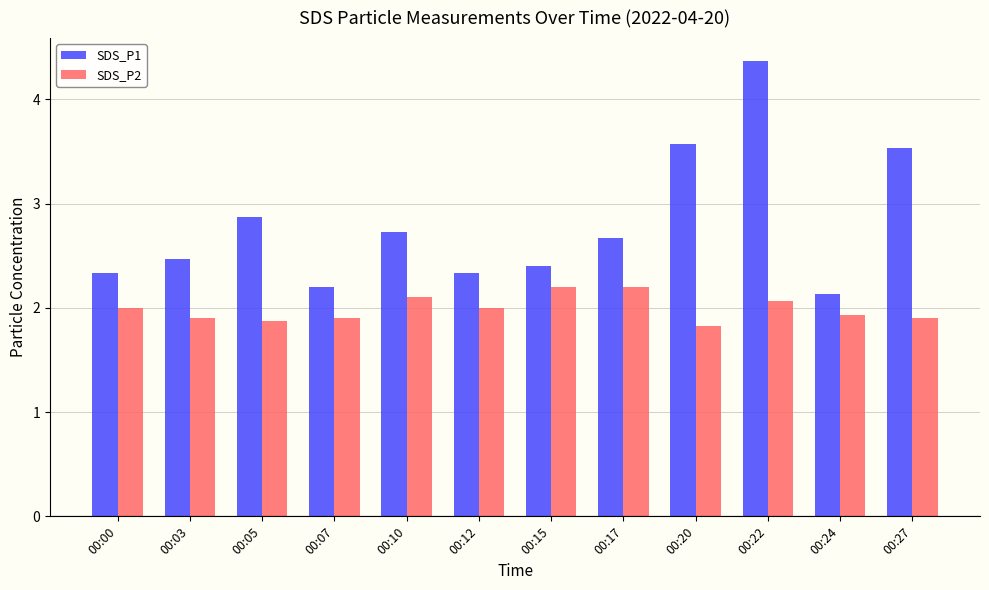

The SDS_P2 series shows 1.9 at 00:27. True or false?

True